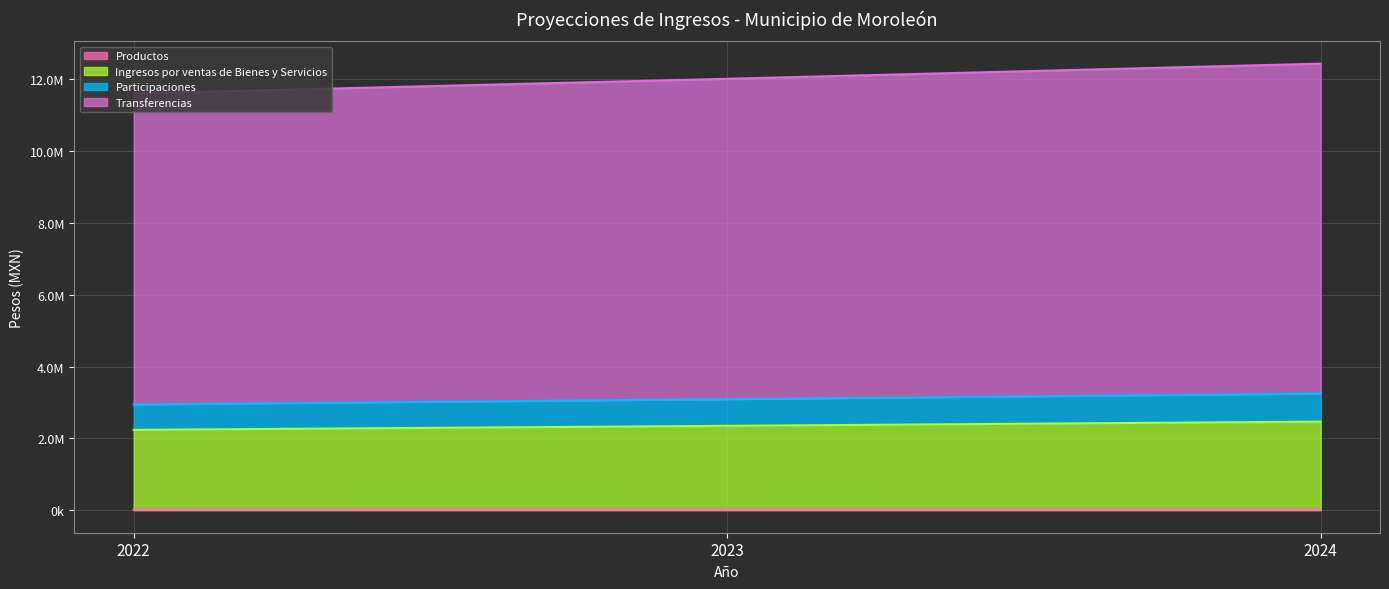

What is the total value across all series at 2023?

17469778.9